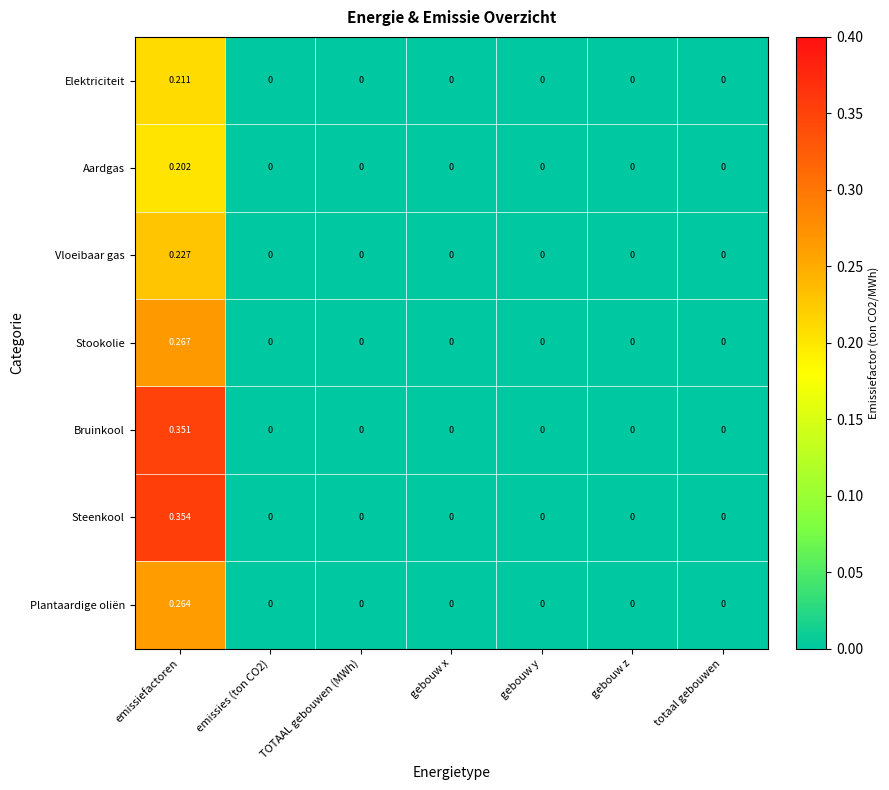

How many distinct data groups are displayed?

7